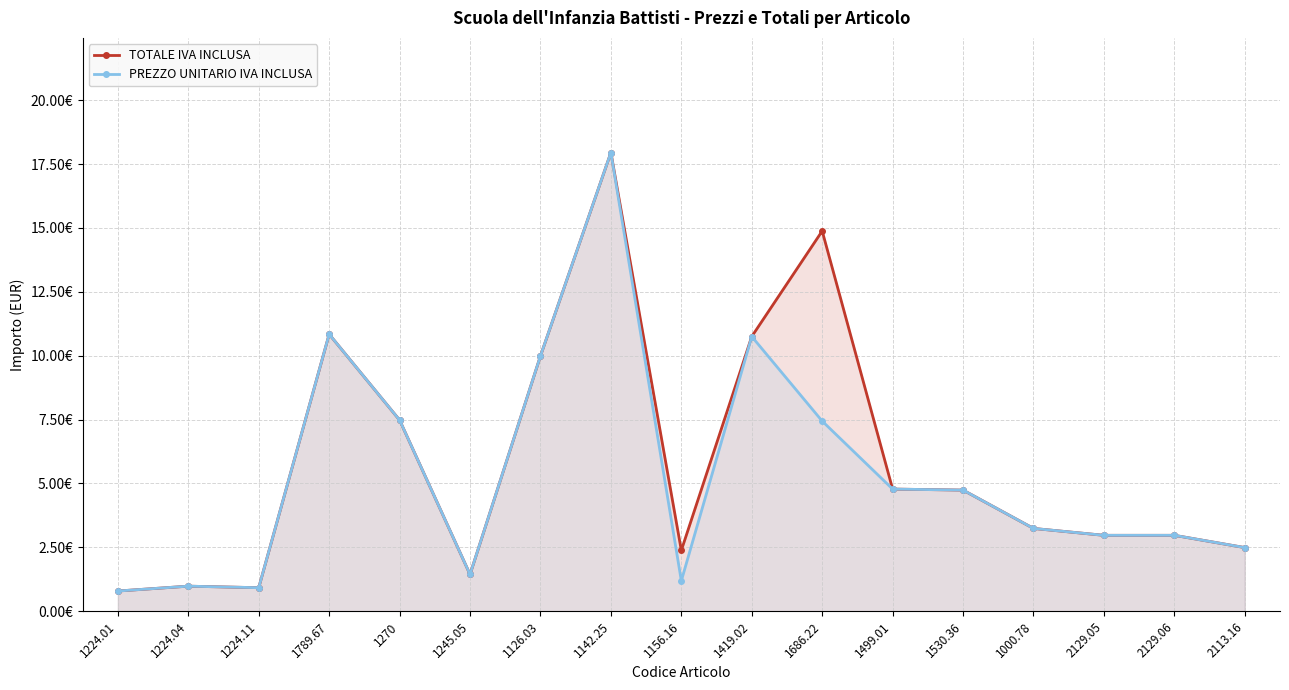

True or false: TOTALE IVA INCLUSA and PREZZO UNITARIO IVA INCLUSA intersect in this chart.

False